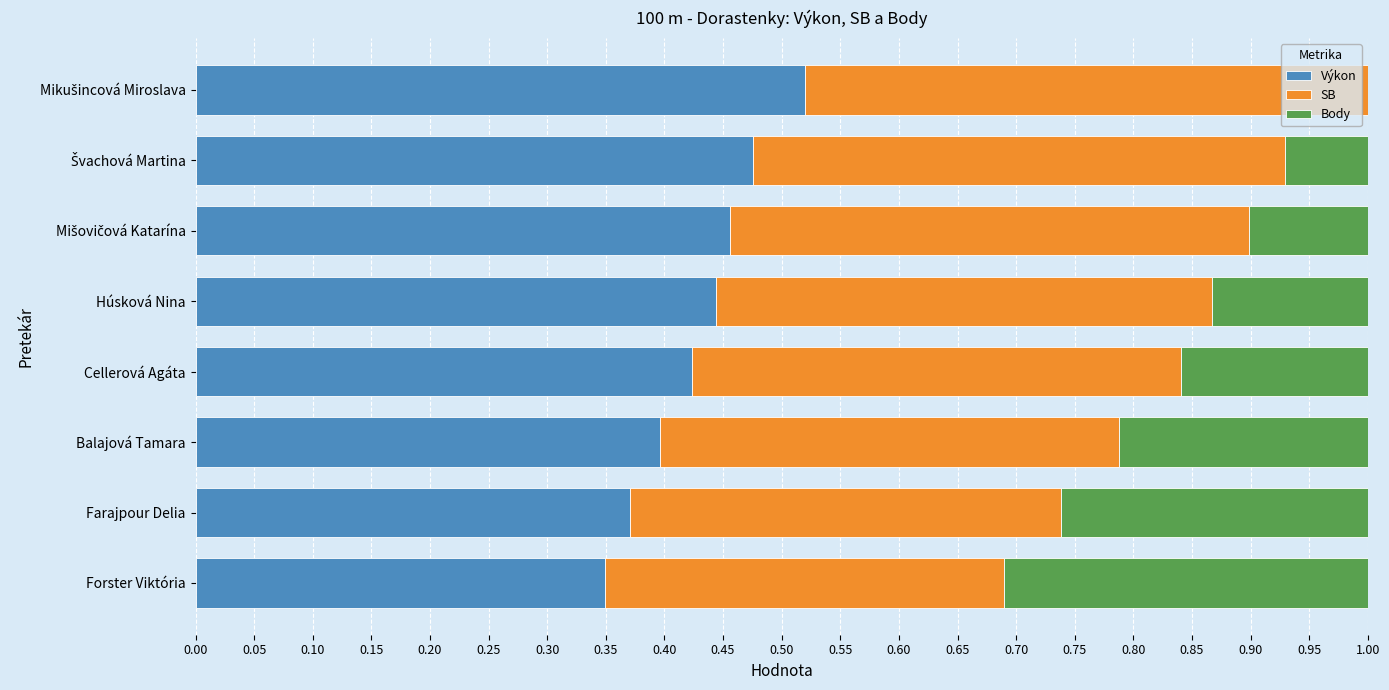

The Výkon series shows 0.6 at Balajová Tamara. True or false?

False